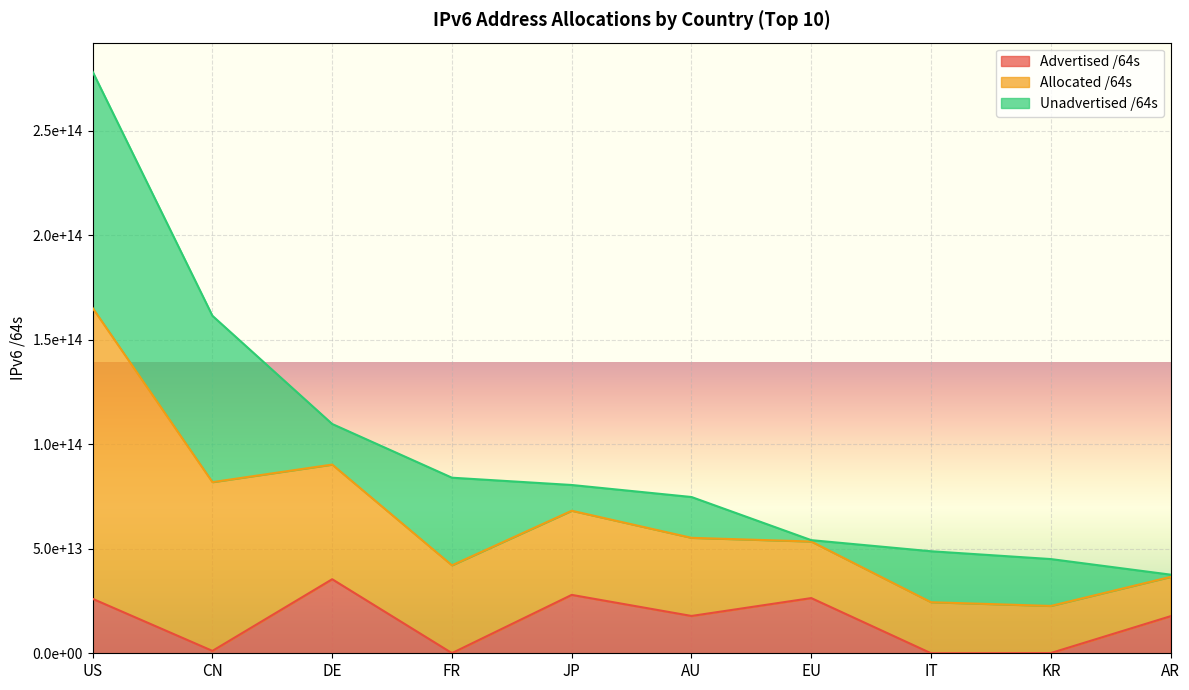

At which label is Advertised /64s closest to 17718887645184?

AR